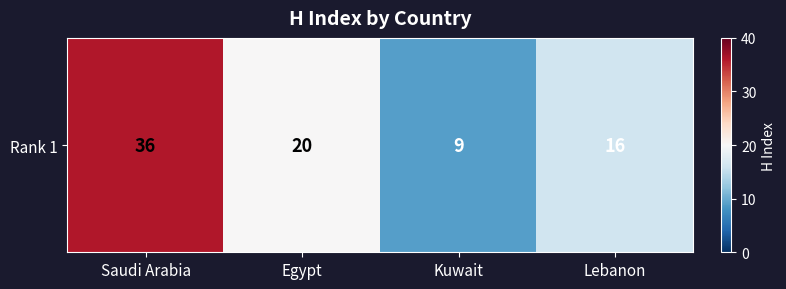

True or false: the data shows 13 at Egypt.

False